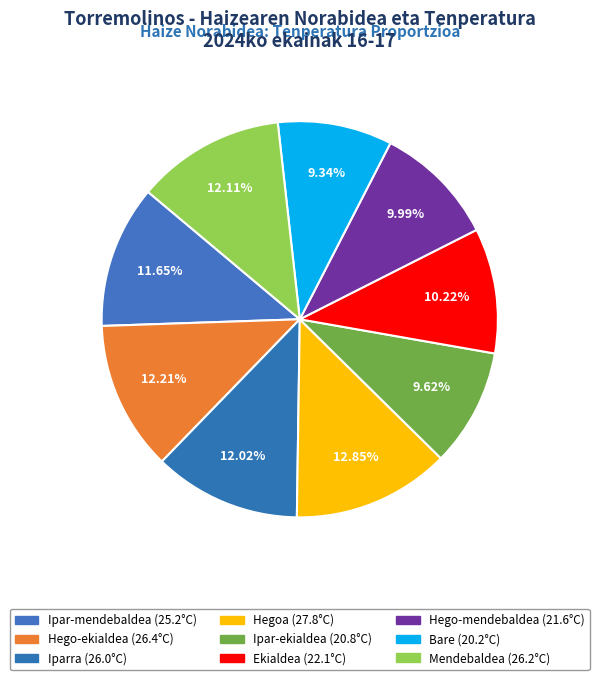

Count the number of slices in the pie.

9